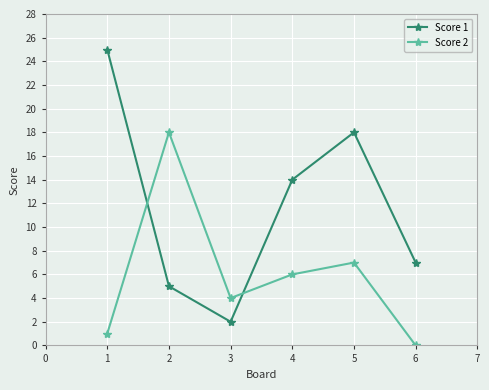

Where is Score 2 nearest to the value 9?

5